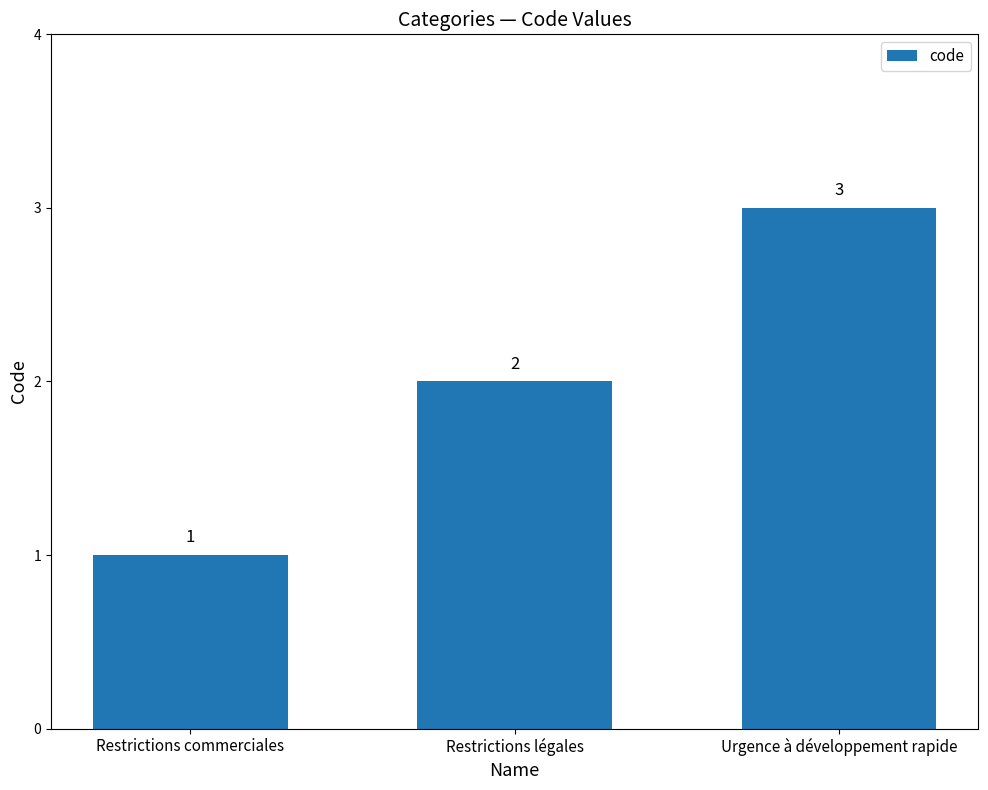

List the labels in order of value, smallest first.

Restrictions commerciales, Restrictions légales, Urgence à développement rapide